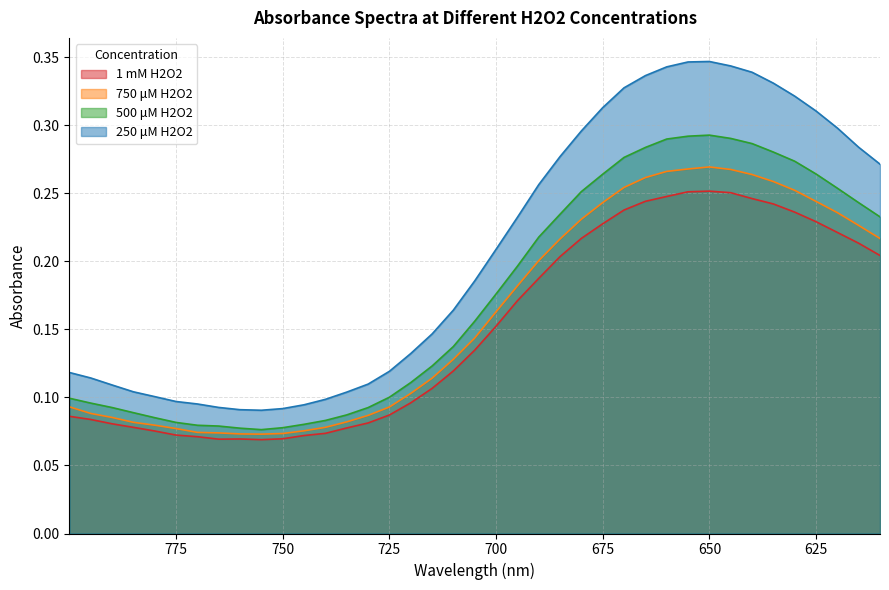

True or false: 1 mM H2O2 and 500 μM H2O2 intersect in this chart.

False